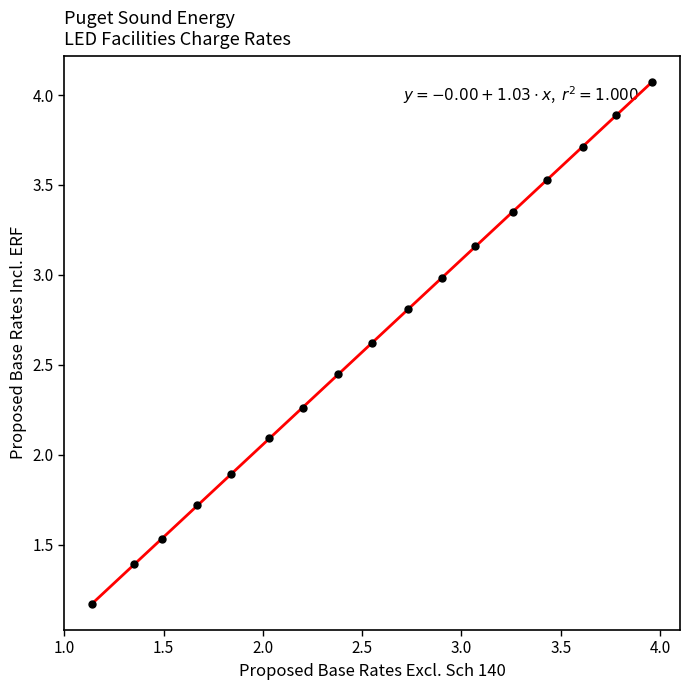

What is the range of X values (max minus min)?

2.8